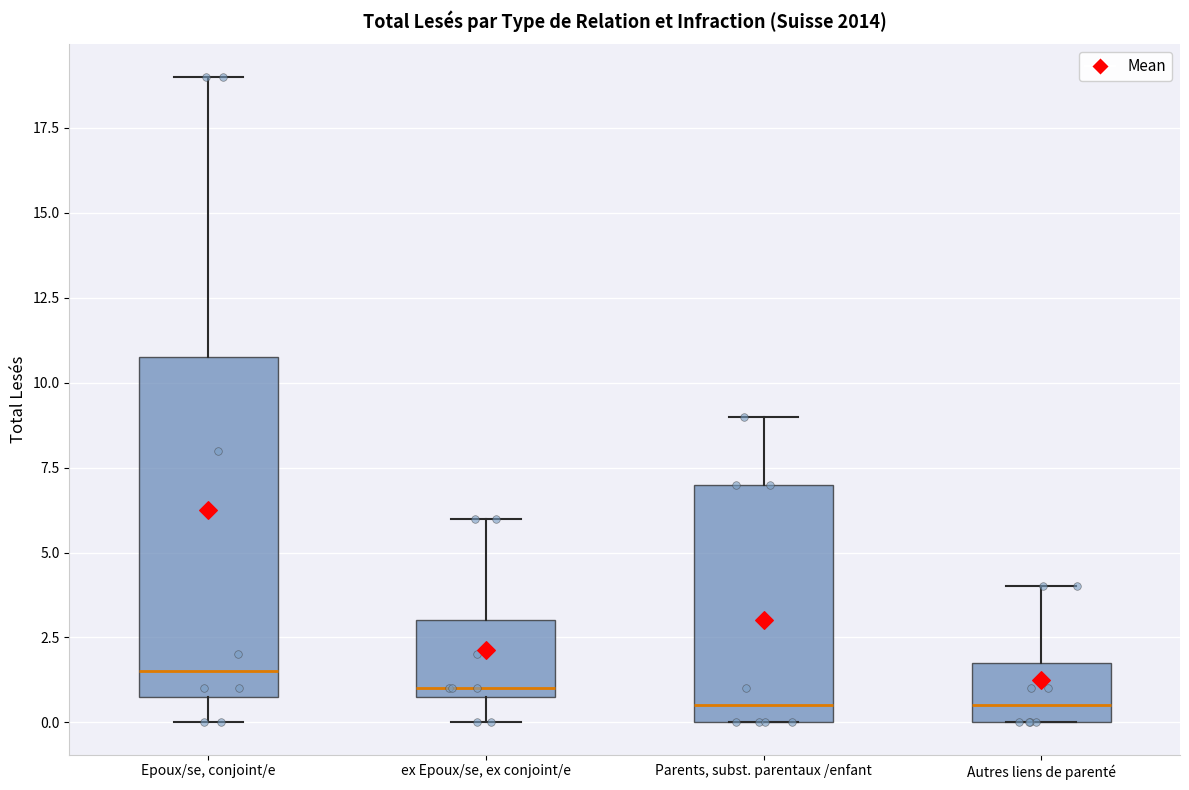

Where does the upper whisker of the box for Parents, subst. parentaux /enfant end on the y-axis? The values are not printed on the chart, so give them approximately, as read against the axis.

9.0